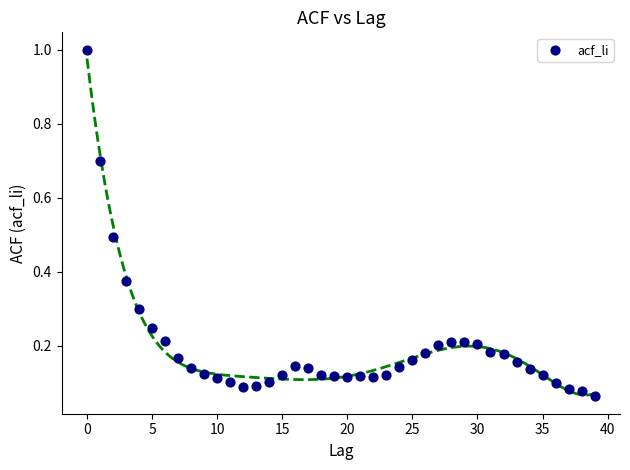

What is the range of Y values (max minus min)?

0.9